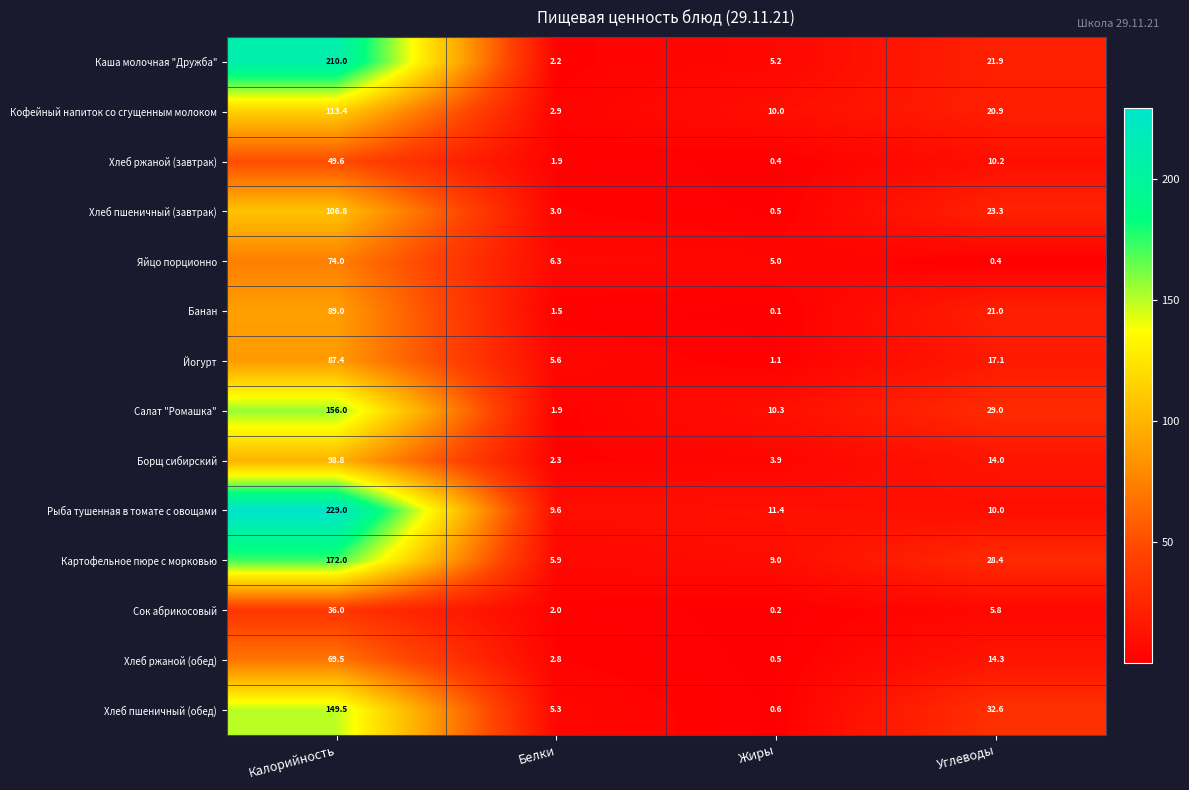

Between Калорийность and Жиры, which series saw the biggest shift?

Рыба тушенная в томате с овощами